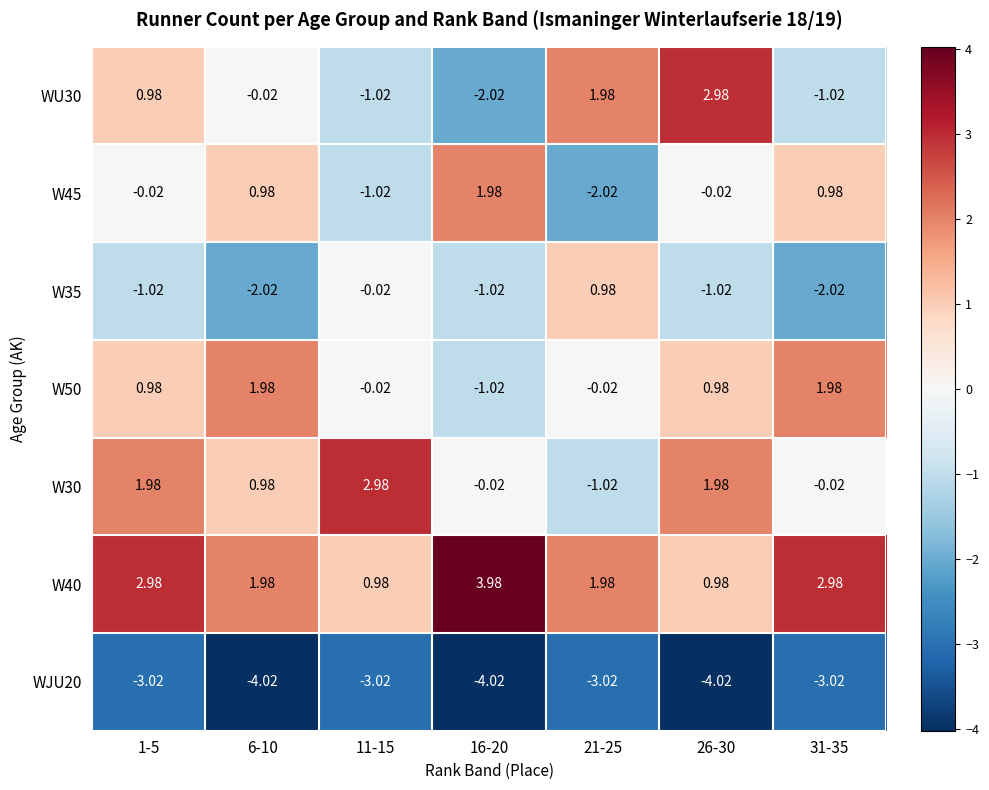

Is the value of W45 at 21-25 greater than the value of W50 at 16-20?

No